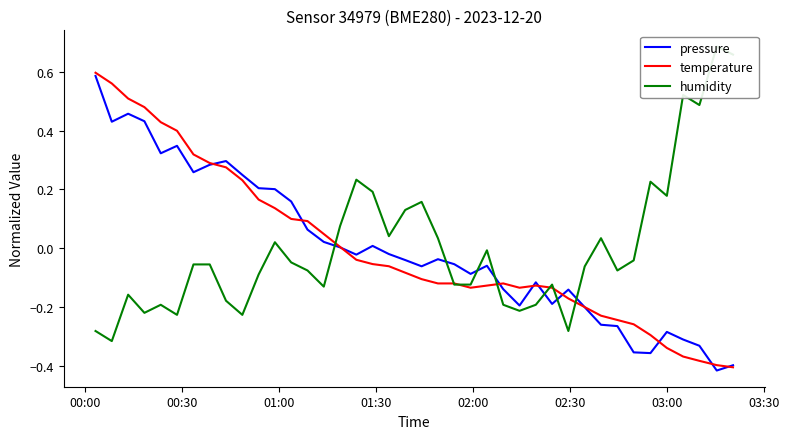

Which series has the largest total across all categories?

pressure